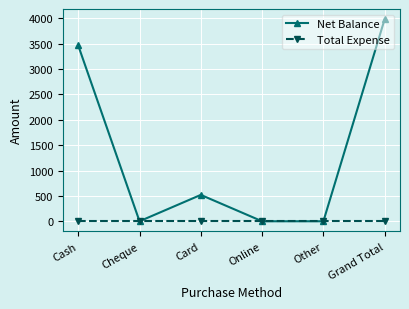

What is the maximum value shown in the chart?

3985